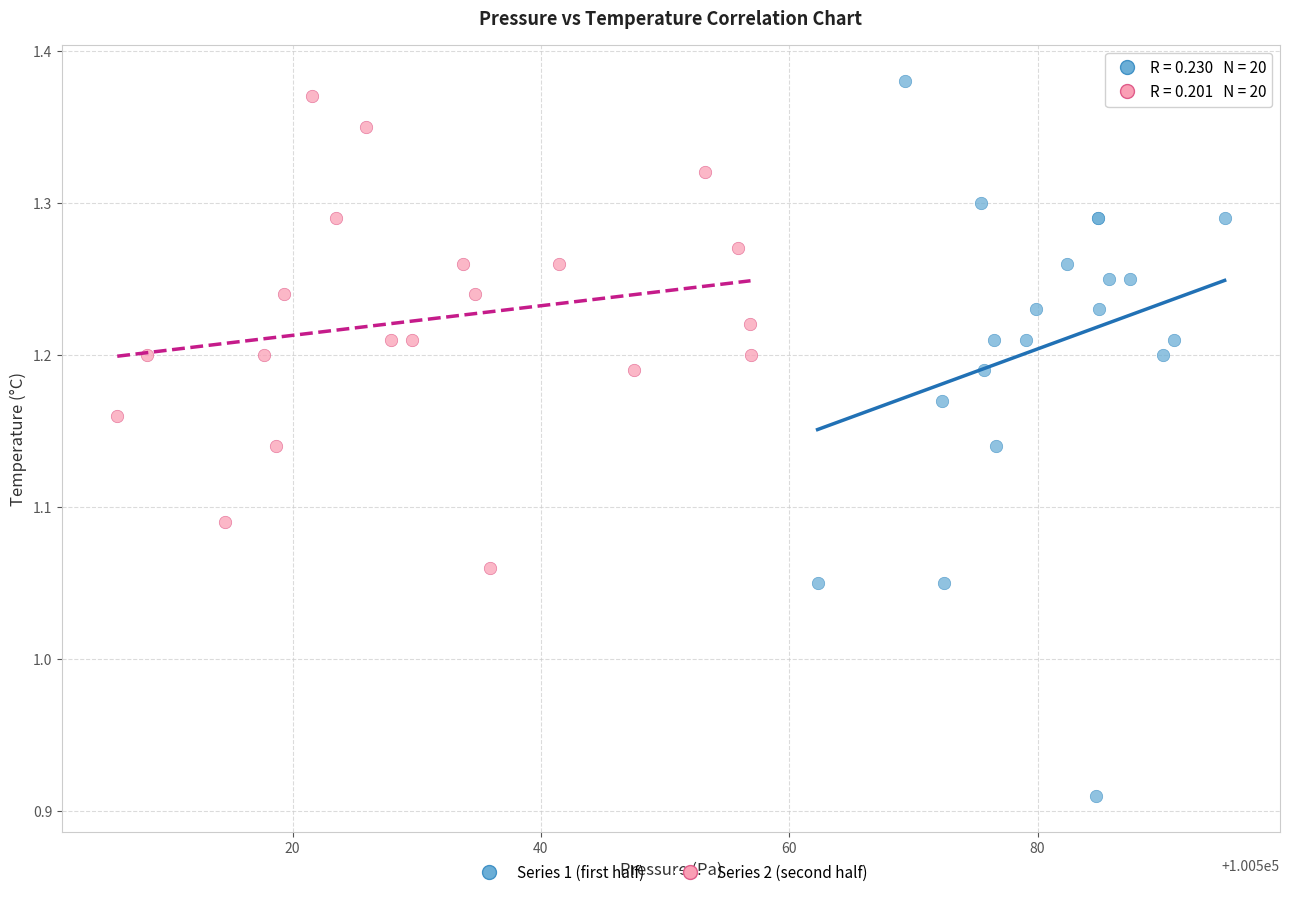

Which series has the largest Y range (max minus min)?

Series 1 (first half)